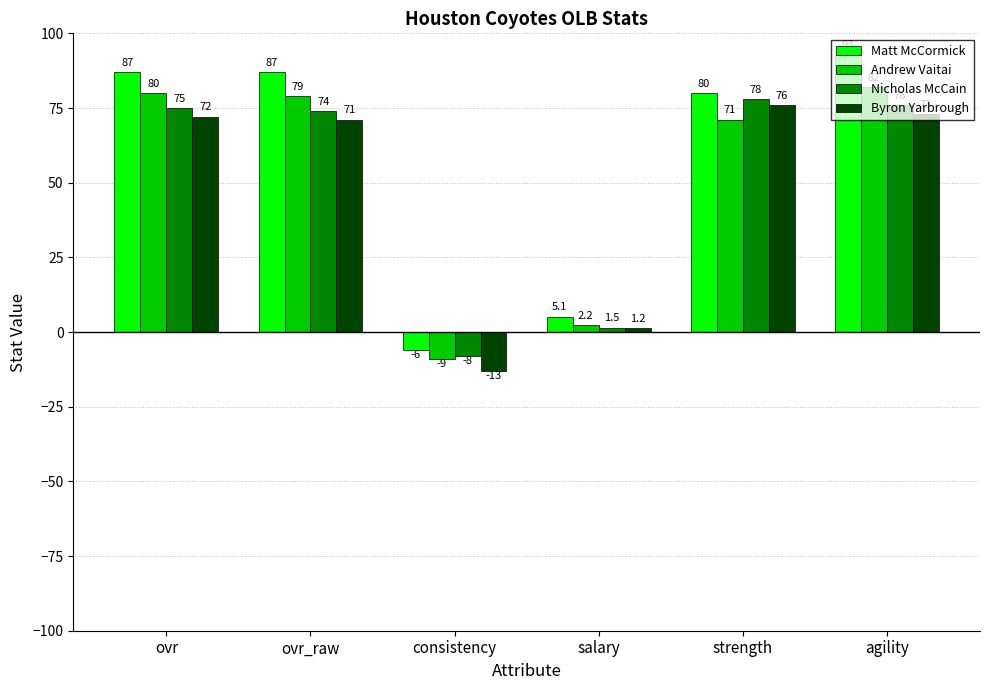

Rank the series at salary from highest to lowest value.

Matt McCormick, Andrew Vaitai, Nicholas McCain, Byron Yarbrough